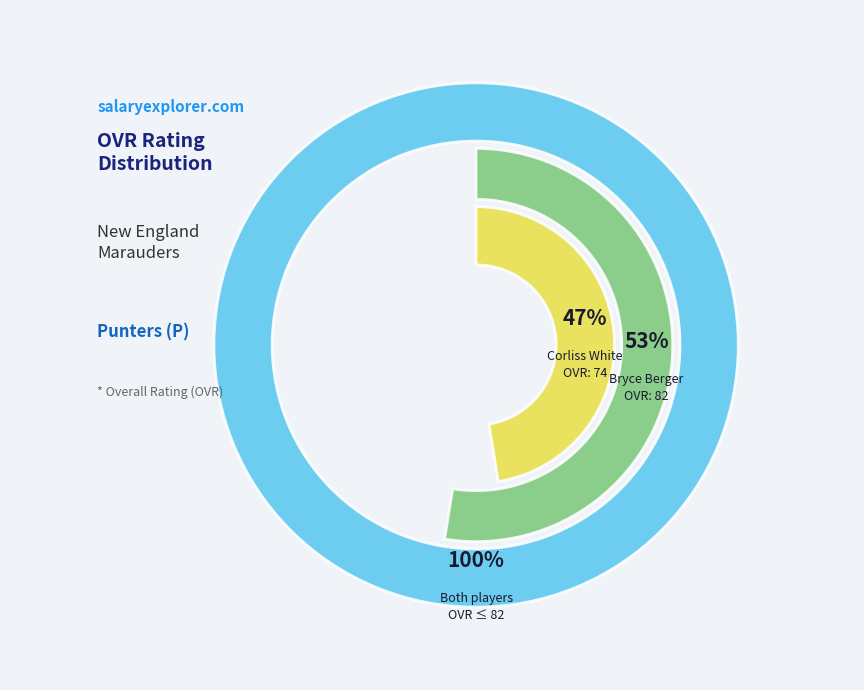

True or false: Bryce Berger accounts for 53% of the total.

True